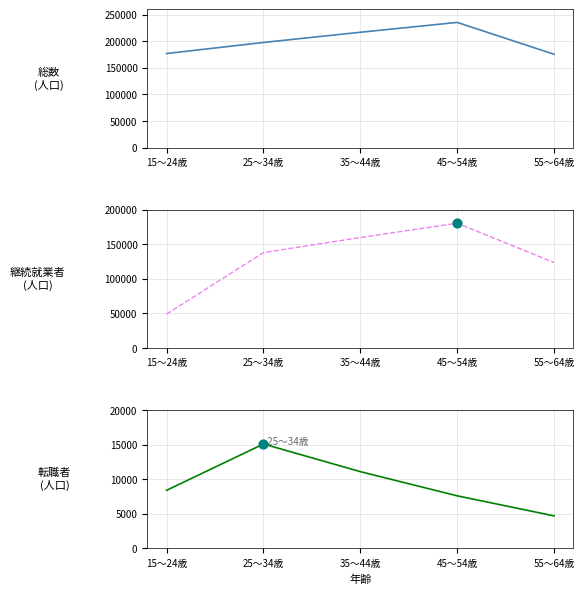

Which series reaches the minimum Y coordinate?

2_転職者